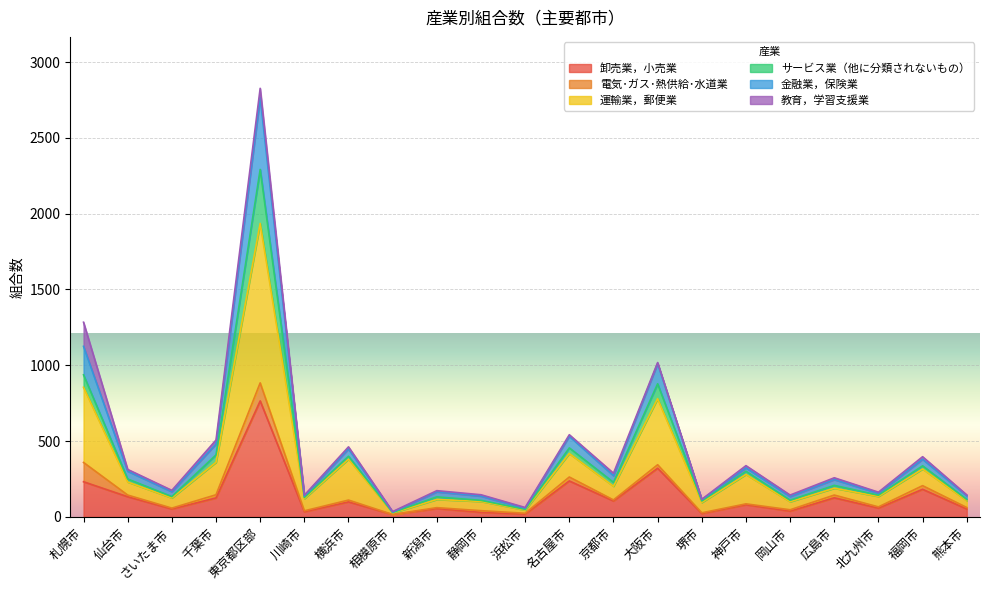

At which label does 運輸業，郵便業 reach its minimum?

相模原市